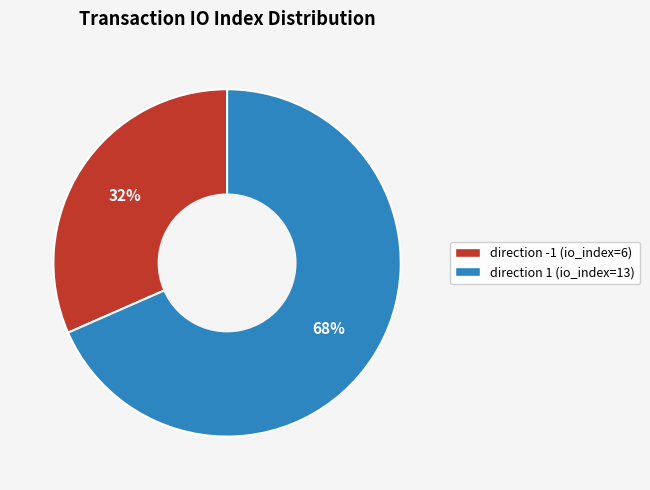

Does any single category account for the majority?

Yes